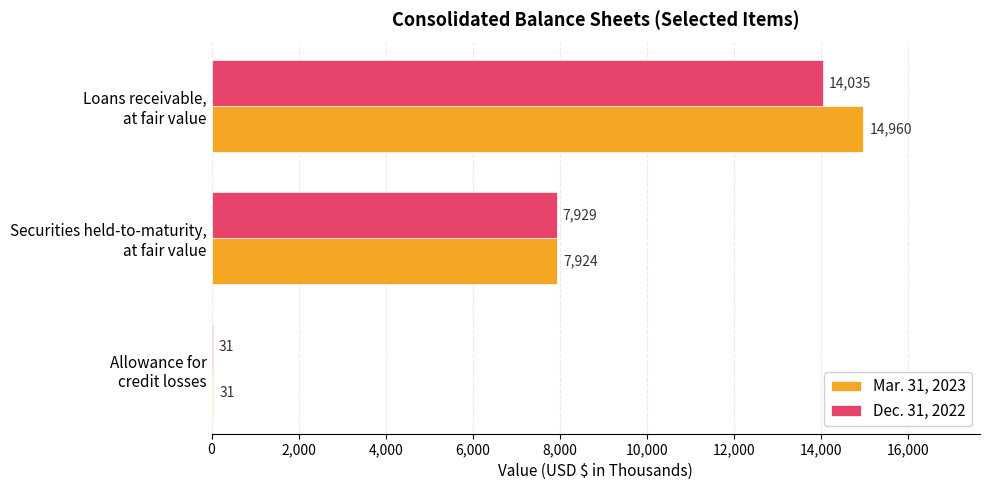

How many Dec. 31, 2022 values are between 31 and 14035?

3